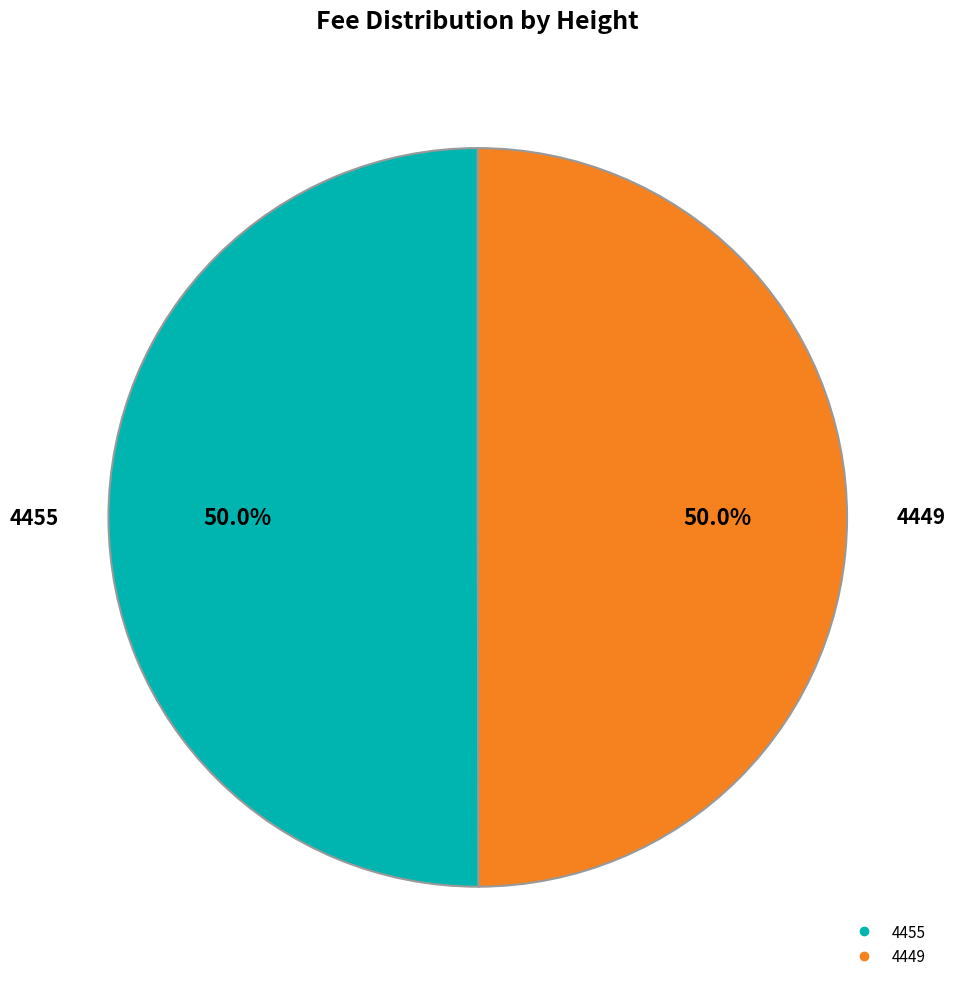

Approximately how many times larger is the value at 4455 compared to 4449?

1.0